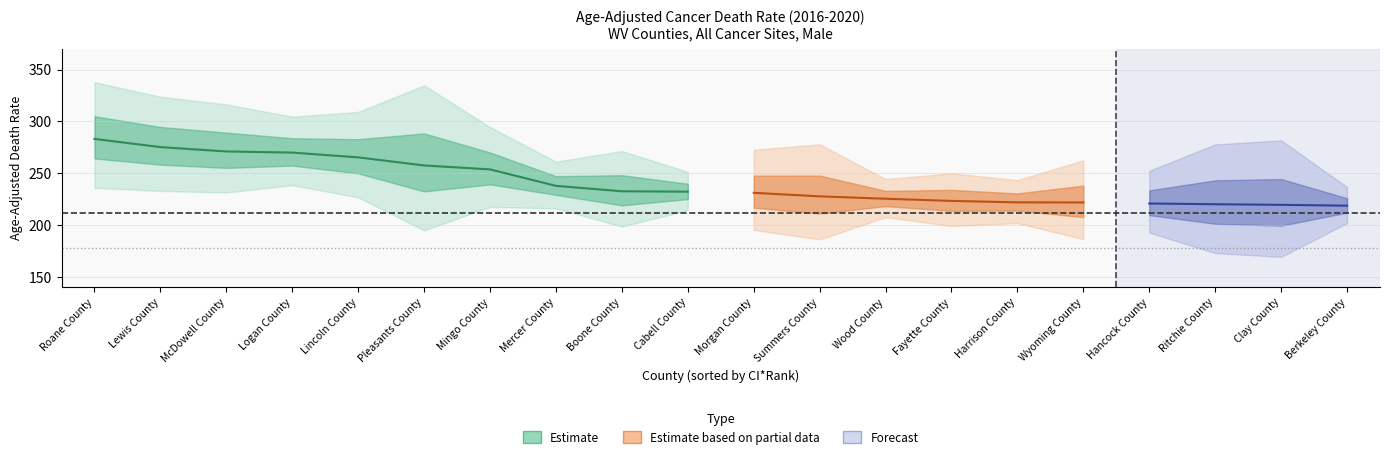

True or false: Lower CI has a value of 34.3 at Clay County.

False